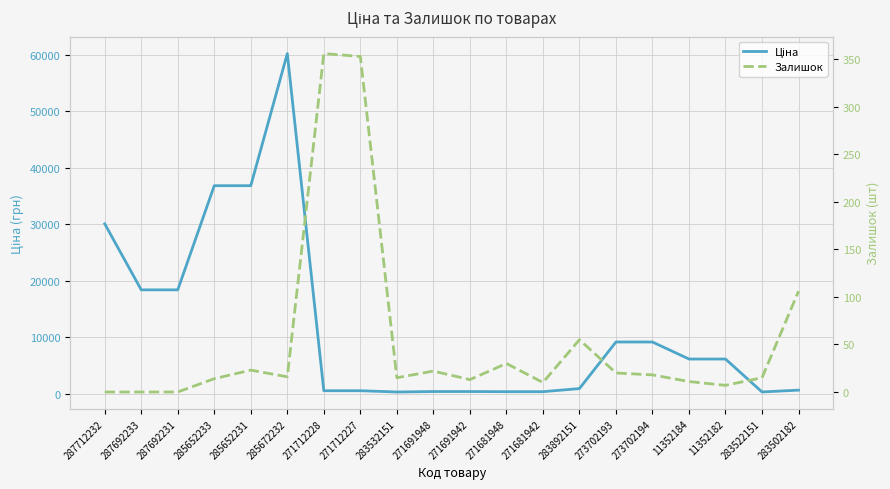

Where does the Ціна series first go above 6182?

287712232